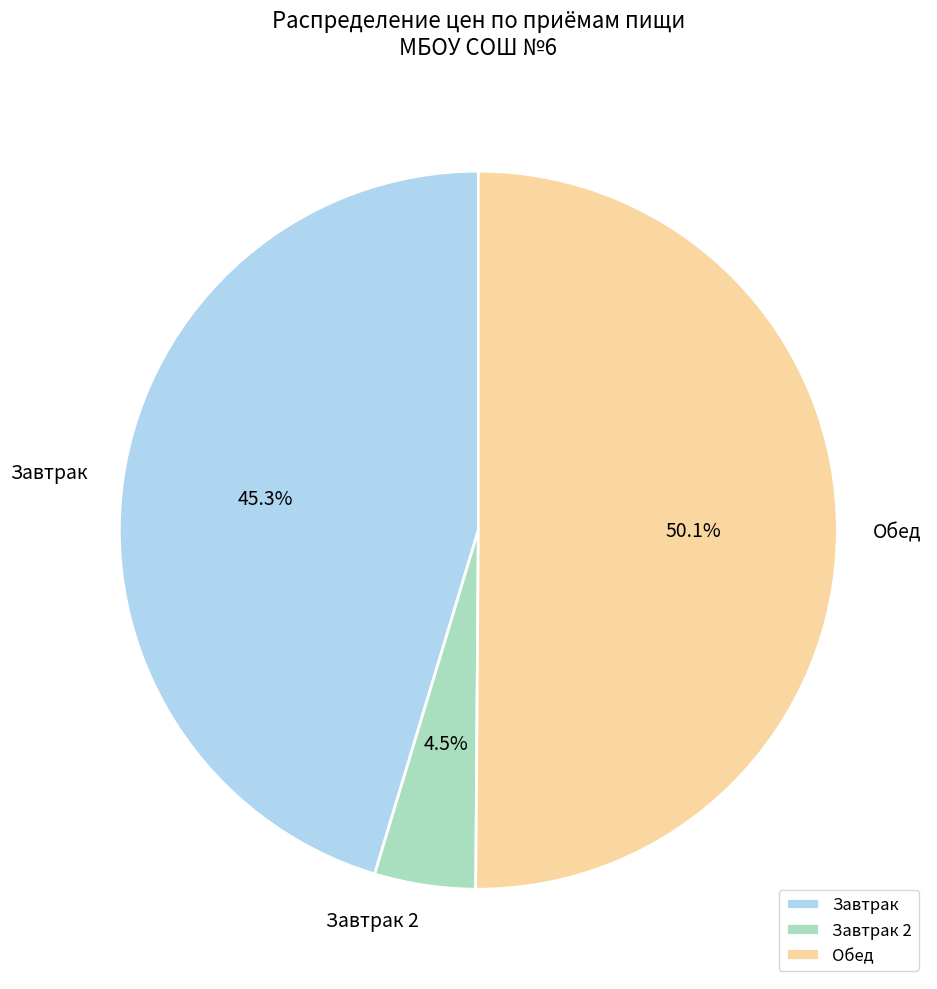

Which category has the smallest portion of the pie?

Завтрак 2